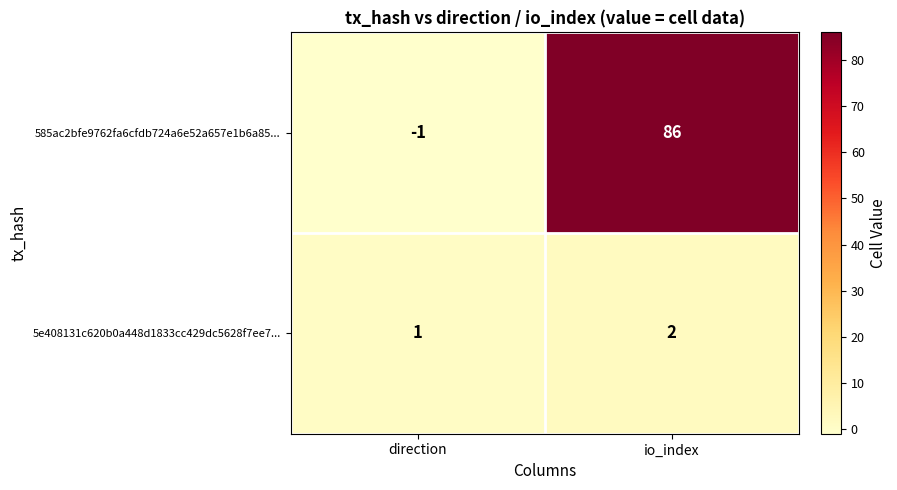

List the series in order of their peak value, highest first.

585ac2bfe9762fa6cfdb724a6e52a657e1b6a85..., 5e408131c620b0a448d1833cc429dc5628f7ee7...